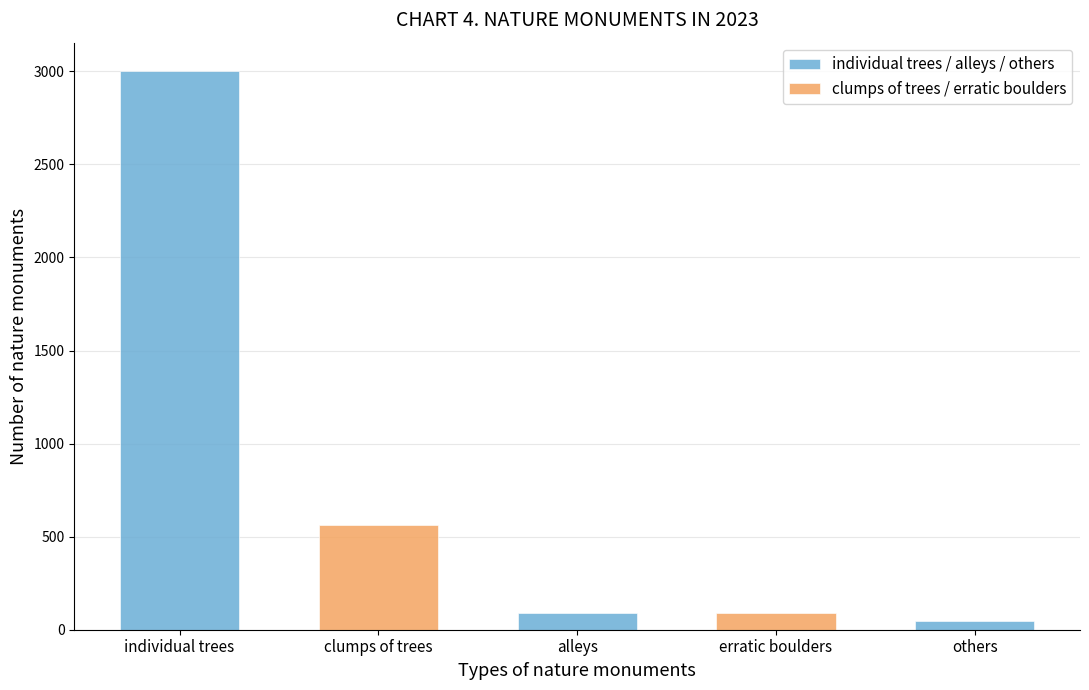

The value of individual trees / alleys / others at alleys is 140. True or false?

False